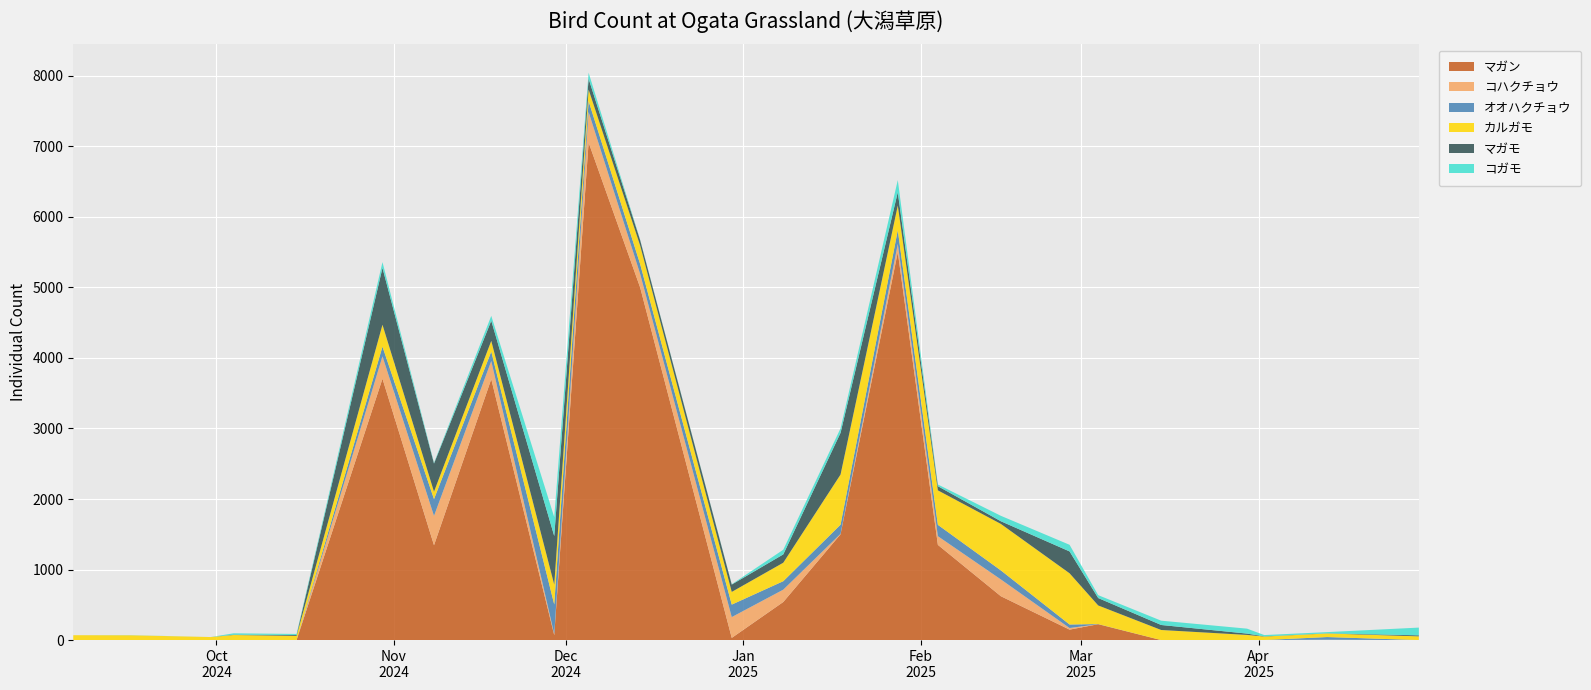

Reading left to right, transcribe all the data shown in this chart.

マガン: 0	0	0	0	0	3706	1345	3700	70	7055	5000	31	540	1500	5500	1350	622	148	225	0	0	1	0	0
コハクチョウ: 0	0	0	0	0	317	416	257	15	433	192	295	175	6	117	123	238	23	0	0	0	0	5	0
オオハクチョウ: 0	0	0	0	0	138	238	134	420	154	140	177	120	130	195	161	128	50	2	0	0	0	38	0
カルガモ: 69	68	43	72	60	310	105	152	281	164	263	180	262	711	350	489	659	726	264	143	73	49	51	53
マガモ: 0	0	0	4	12	806	399	285	689	154	76	104	118	591	188	59	38	310	105	71	19	3	2	14
コガモ: 0	2	0	20	15	82	11	69	268	85	6	5	66	64	172	24	77	94	41	61	70	18	17	110